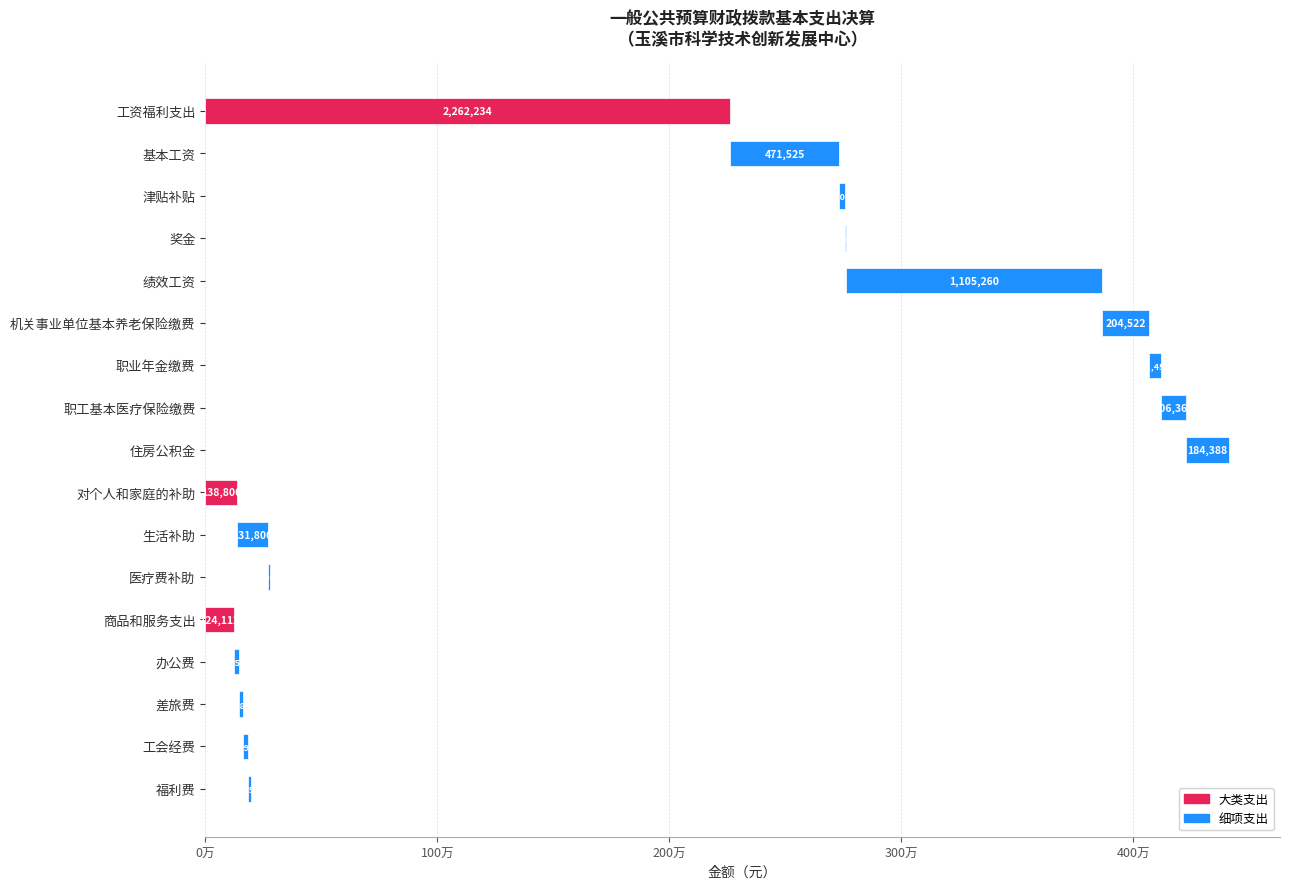

Between 对个人和家庭的补助 and 差旅费, which is larger?

对个人和家庭的补助